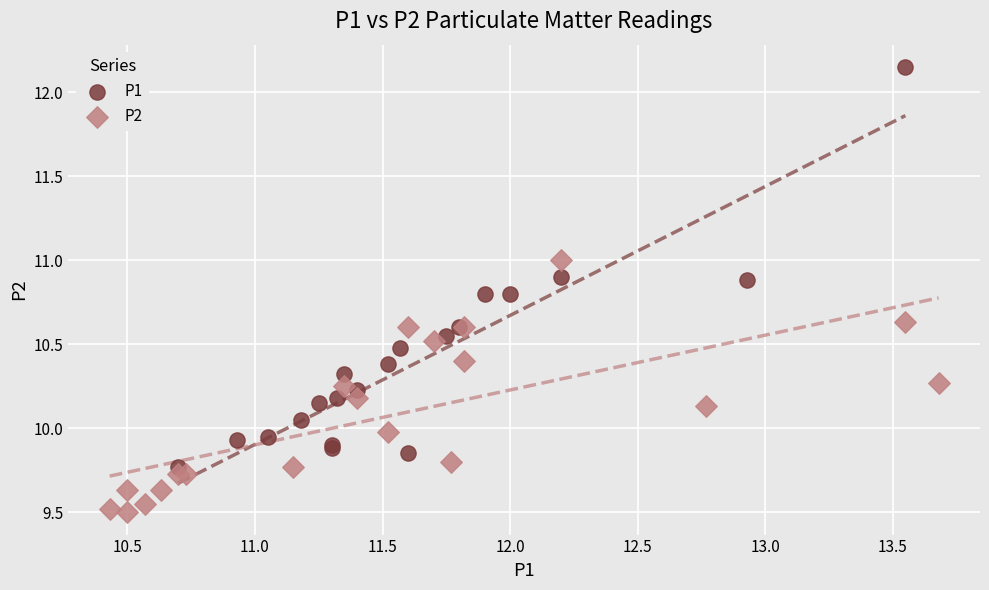

What are all the series names shown in the legend?

P1, P2